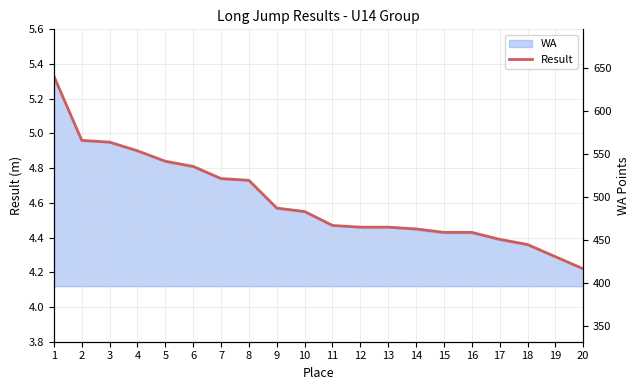

Does the chart have visible grid lines?

Yes